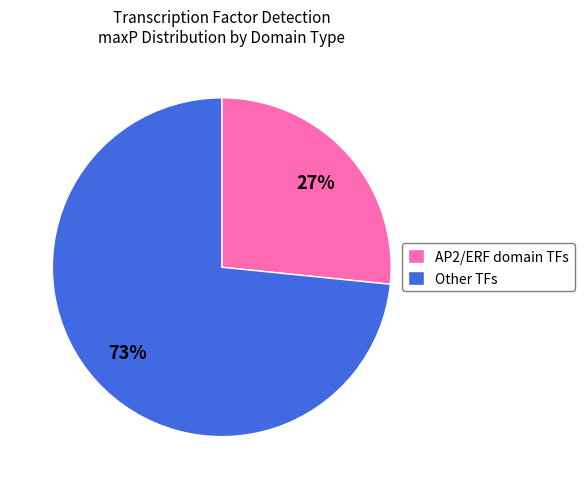

Rank the categories by value from highest to lowest.

Other TFs, AP2/ERF domain TFs